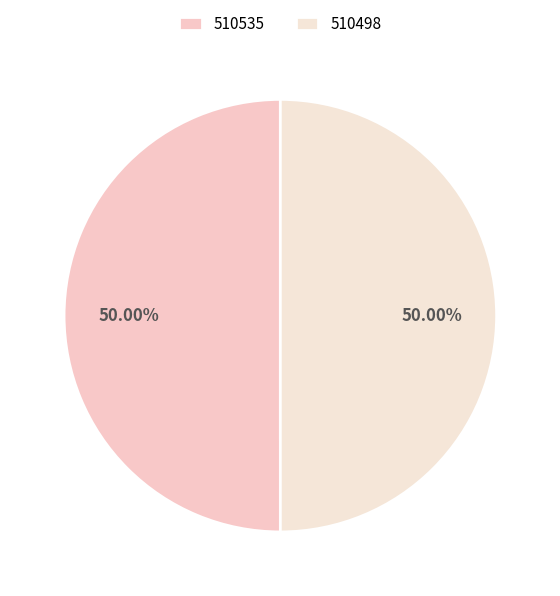

How many segments does this pie chart have?

2